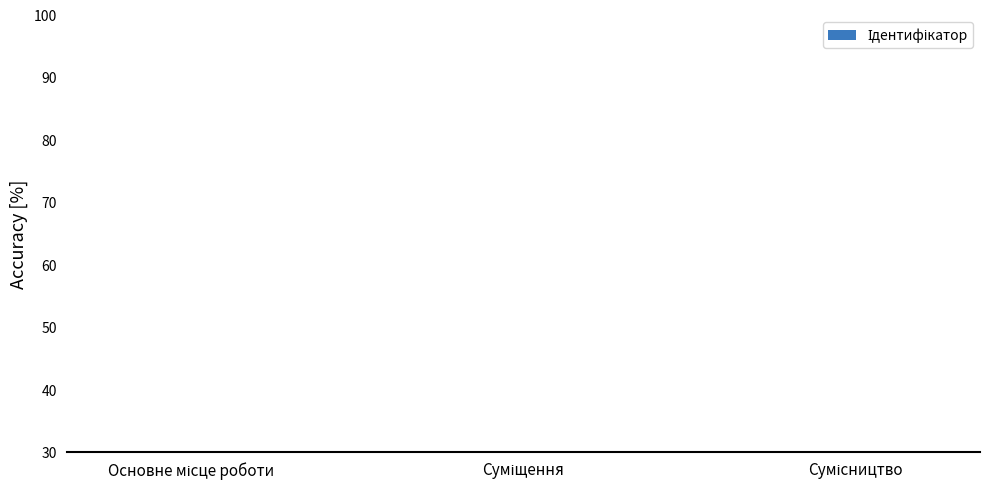

What is the smallest value displayed?

1